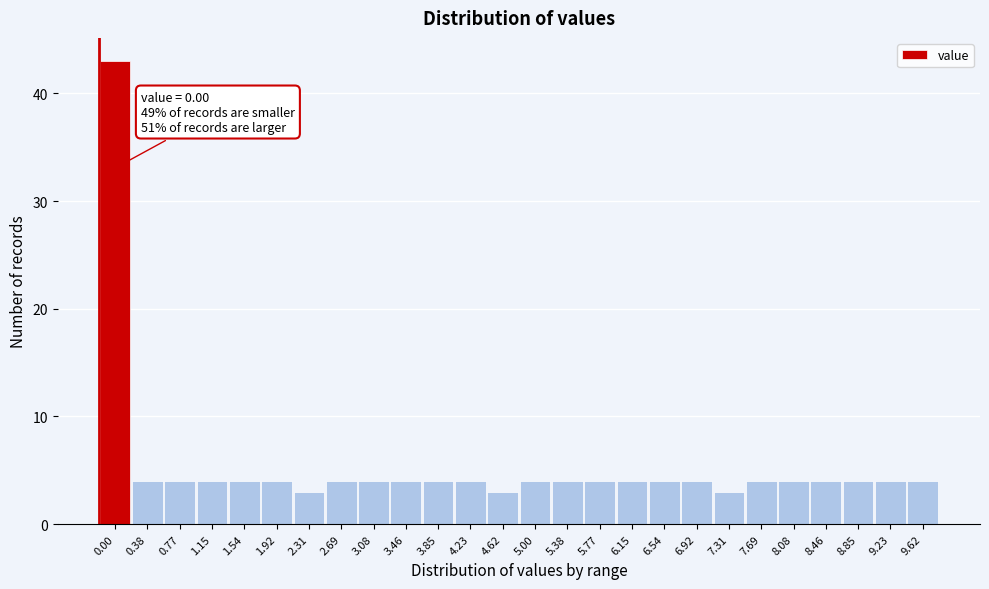

Reading left to right, transcribe all the data shown in this chart.

0.00=43	0.38=4	0.77=4	1.15=4	1.54=4	1.92=4	2.31=3	2.69=4	3.08=4	3.46=4	3.85=4	4.23=4	4.62=3	5.00=4	5.38=4	5.77=4	6.15=4	6.54=4	6.92=4	7.31=3	7.69=4	8.08=4	8.46=4	8.85=4	9.23=4	9.62=4